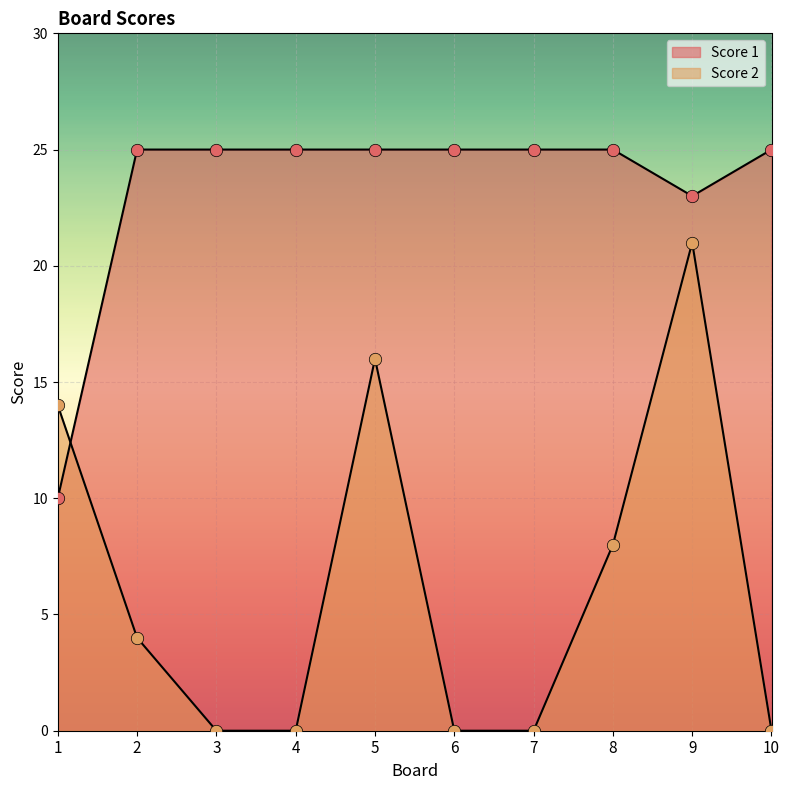

Which series has the largest total across all categories?

Score 1